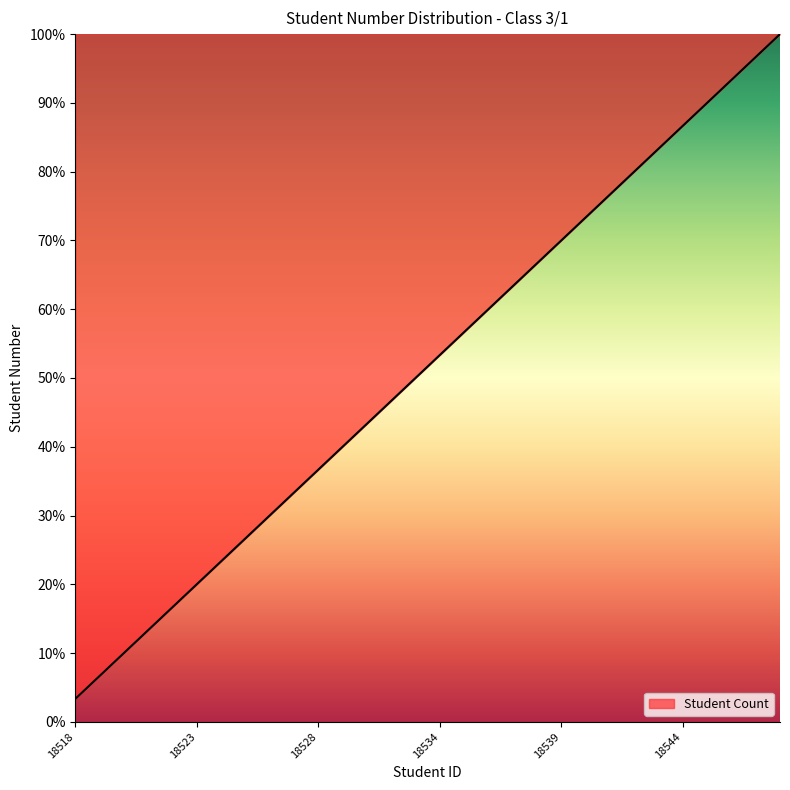

What is the greatest value displayed?

100.0